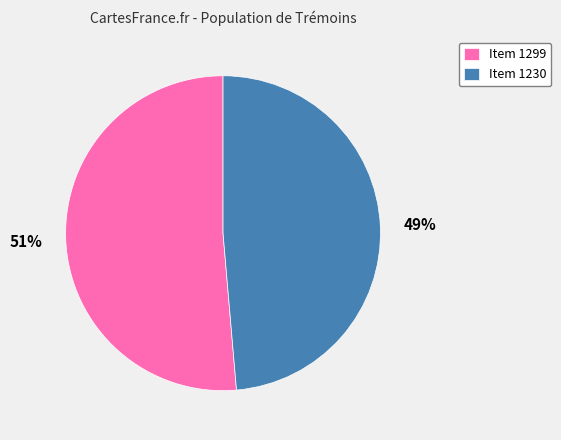

Do Item 1299 and Item 1230 together represent more than half of the pie?

Yes